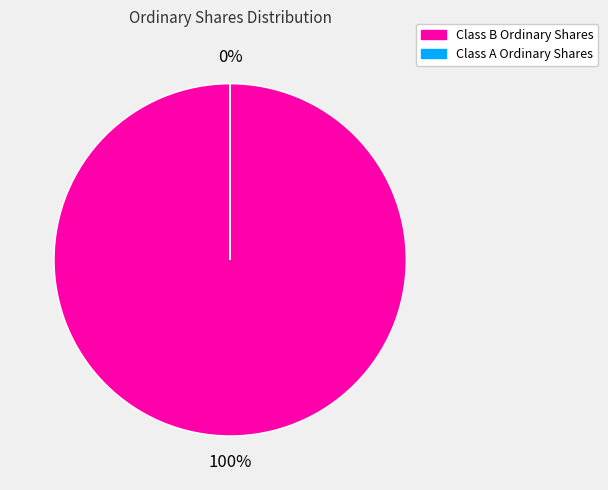

Which category has the biggest portion of the pie?

Class B Ordinary Shares